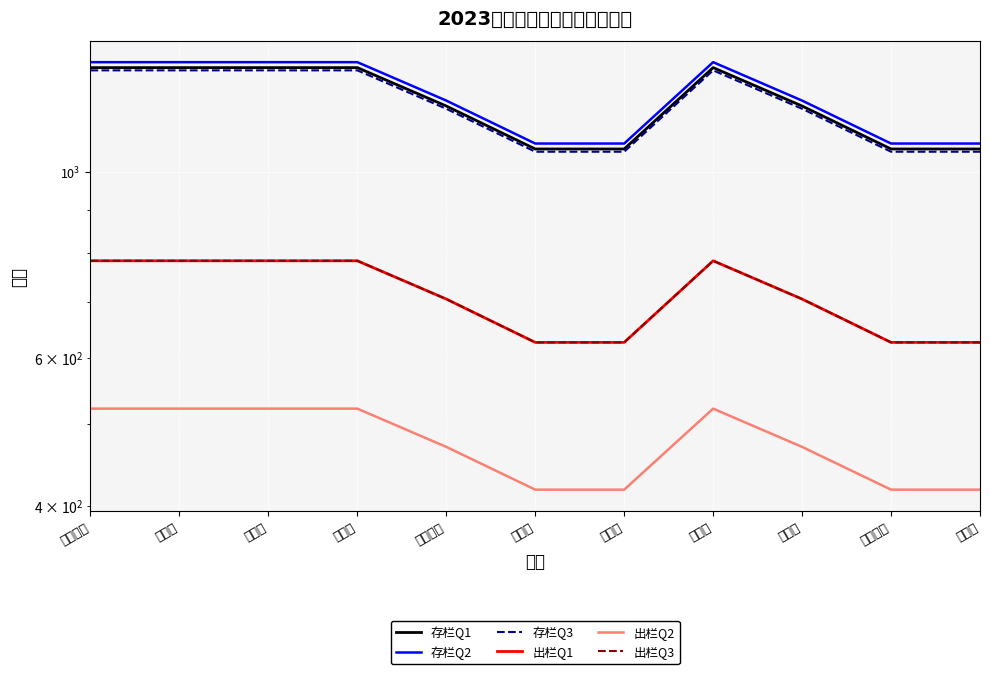

True or false: 出栏Q1 and 出栏Q3 cross at least once.

False